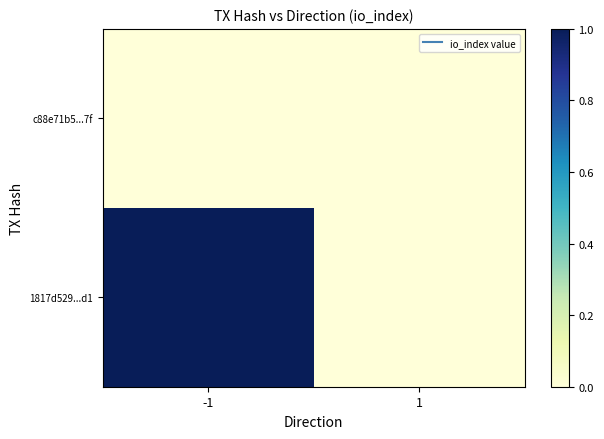

How many data points does each series have?

2